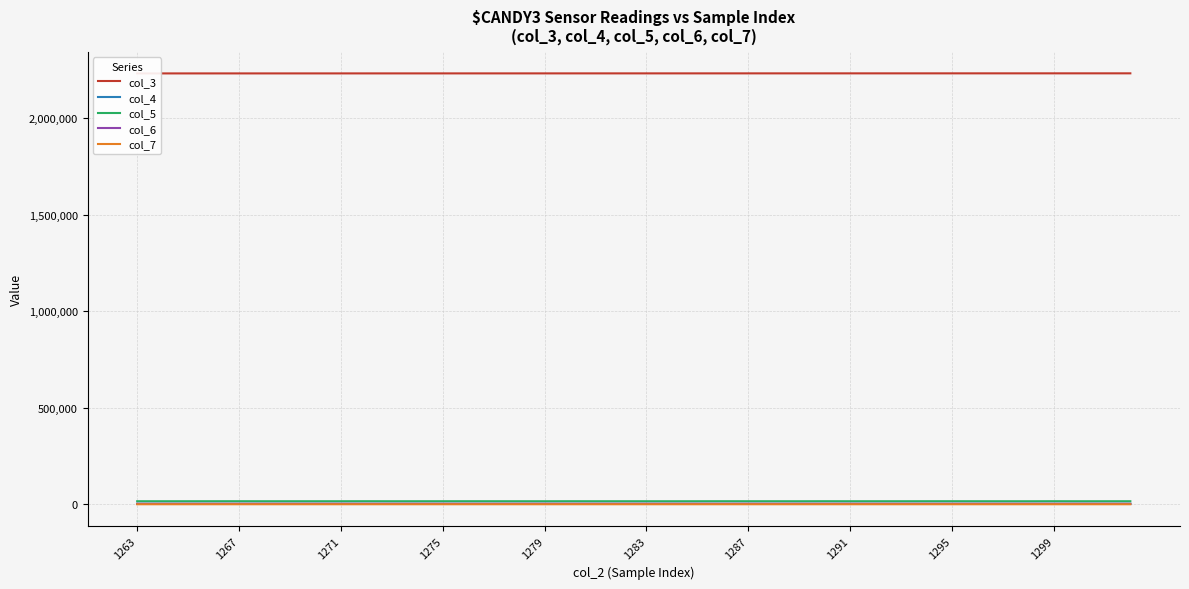

Reading right to left, transcribe all the data shown in this chart.

col_3: 2233257	2233246	2233235	2233223	2233212	2233201	2233189	2233178	2233167	2233156	2233144	2233133	2233122	2233111	2233099	2233088	2233077	2233065	2233054	2233043	2233032	2233020	2233009	2232998	2232986	2232975	2232964	2232953	2232941	2232930	2232919	2232907	2232896	2232885	2232874	2232862	2232851	2232840	2232828	2232817
col_4: 2062	1993	2029	1984	2021	2014	1958	1985	1972	2014	1949	1980	1914	2046	1956	1909	1921	1934	1977	2046	2000	1992	1940	2008	2011	1985	1975	1971	1990	1954	1967	1935	2006	2054	2035	1979	2068	2045	2157	2071
col_5: 15657	15597	15550	15739	15543	15585	15639	15723	15697	15620	15639	15594	15767	15553	15672	15637	15739	15619	15540	15577	15636	15629	15718	15546	15624	15656	15697	15665	15614	15587	15762	15619	15598	15640	15604	15734	15686	15642	15604	15652
col_6: 2542	2574	2691	2512	2654	2597	2676	2560	2532	2594	2614	2650	2603	2628	2565	2705	2539	2660	2692	2574	2604	2638	2582	2661	2616	2581	2572	2612	2610	2639	2532	2658	2647	2566	2609	2496	2492	2571	2486	2492
col_7: 45	36	51	41	37	42	35	37	39	35	41	46	35	42	45	26	44	36	38	34	44	29	44	46	35	53	44	35	39	26	37	31	41	43	46	25	50	43	41	38